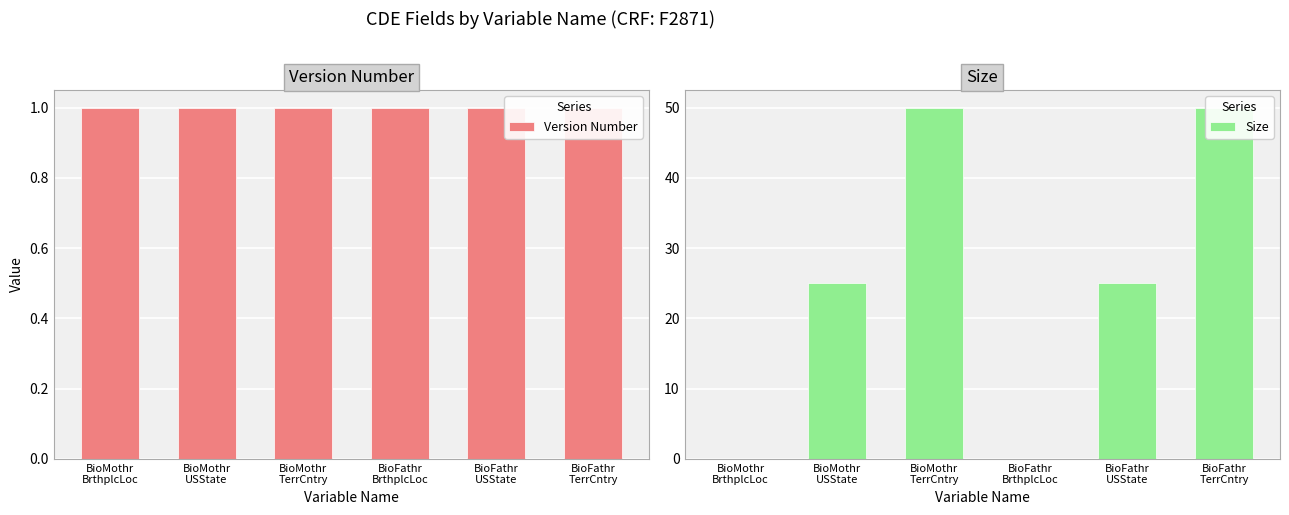

Reading left to right, extract all data points from this chart.

Version Number: BioMothr
BrthplcLoc=1	BioMothr
USState=1	BioMothr
TerrCntry=1	BioFathr
BrthplcLoc=1	BioFathr
USState=1	BioFathr
TerrCntry=1
Size: BioMothr
BrthplcLoc=0	BioMothr
USState=25	BioMothr
TerrCntry=50	BioFathr
BrthplcLoc=0	BioFathr
USState=25	BioFathr
TerrCntry=50